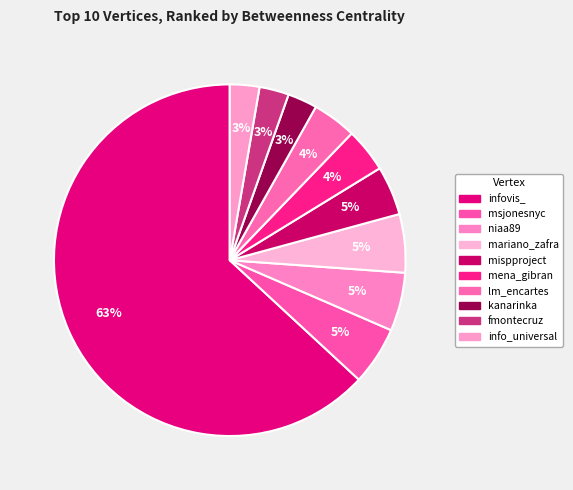

What is the change in value from mena_gibran to info_universal?

-193.0